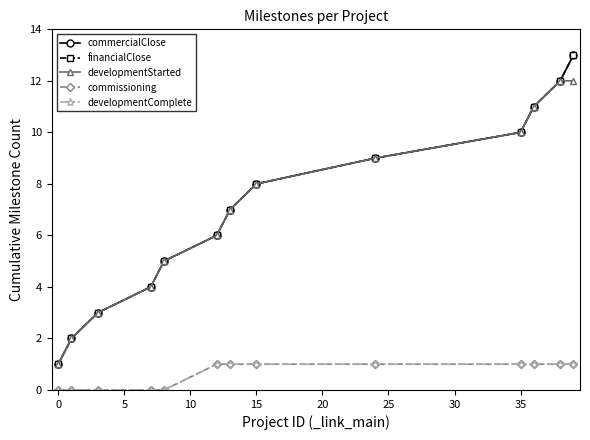

True or false: financialClose has more than 1 points higher than both neighbors.

False